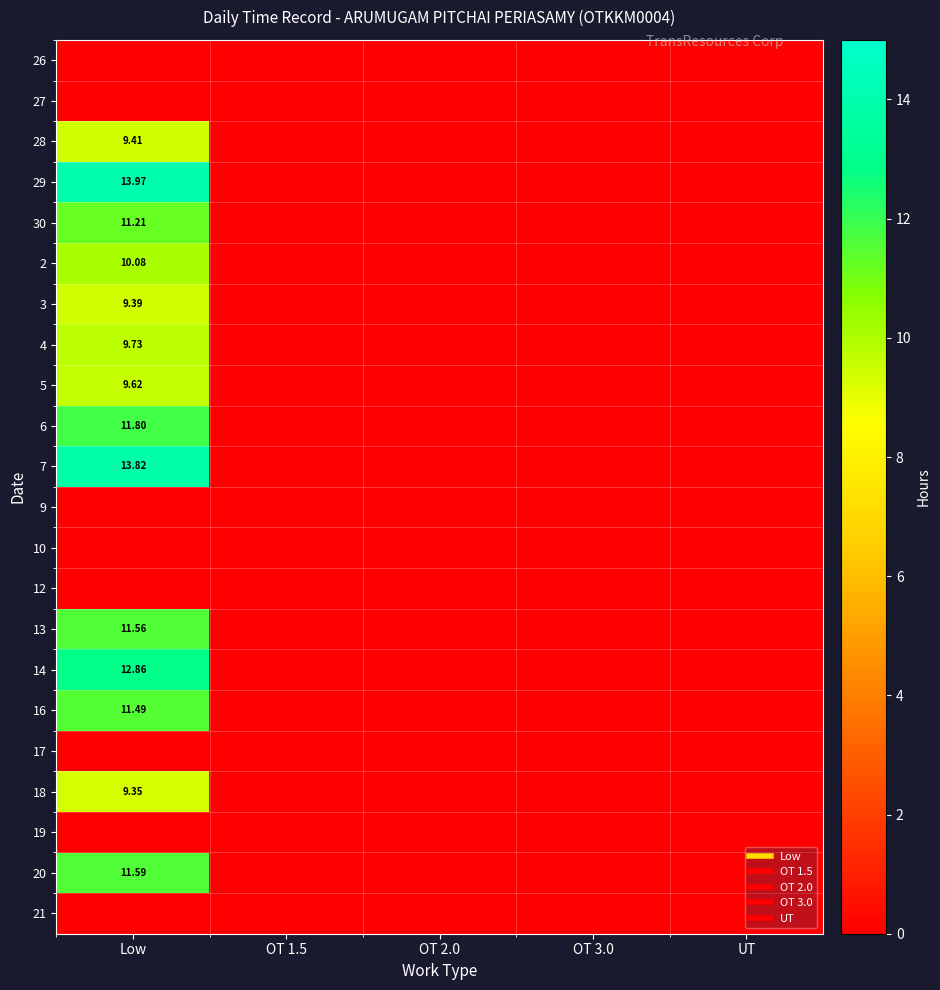

Which category has the lowest value across all series?

Low